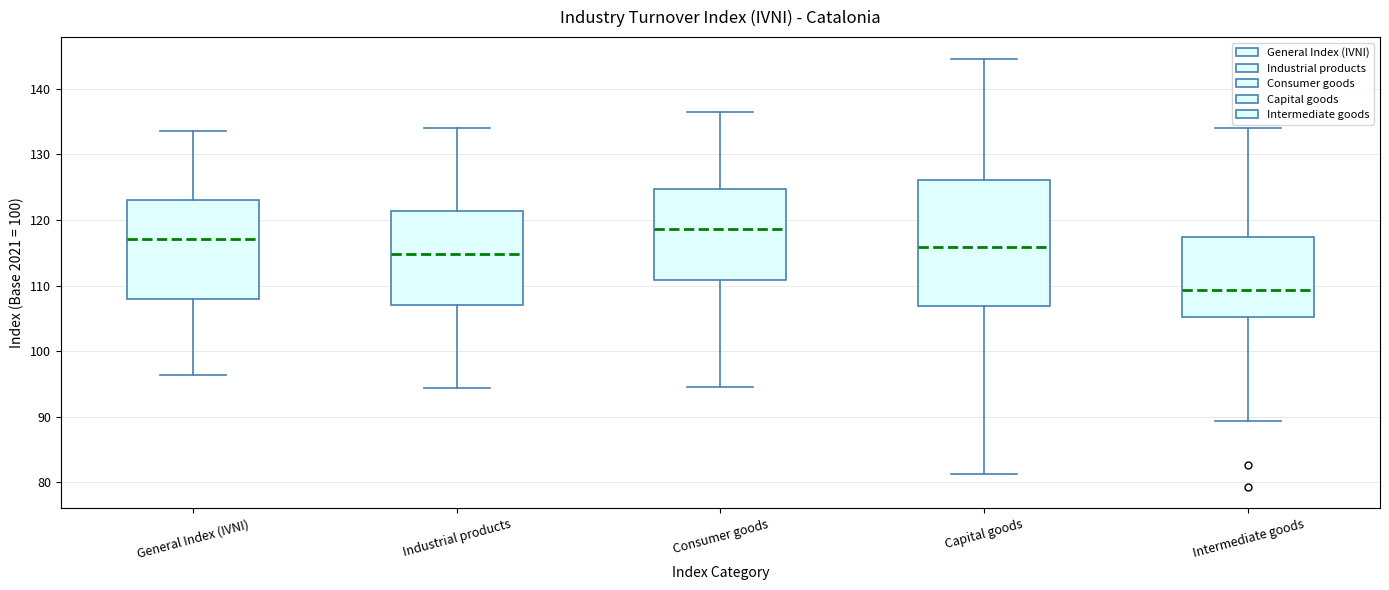

Reading left to right, transcribe this box plot: for each box, give where its median line is, the range the box spans, and where its two whiskers end, as read against the y-axis. The values are not printed on the chart, so give them approximately, as read against the axis.

General Index (IVNI): median 117, box 108 to 123, whiskers 96 to 134
Industrial products: median 115, box 107 to 121, whiskers 94 to 134
Consumer goods: median 119, box 111 to 125, whiskers 95 to 137
Capital goods: median 116, box 107 to 126, whiskers 81 to 145
Intermediate goods: median 109, box 105 to 117, whiskers 89 to 134